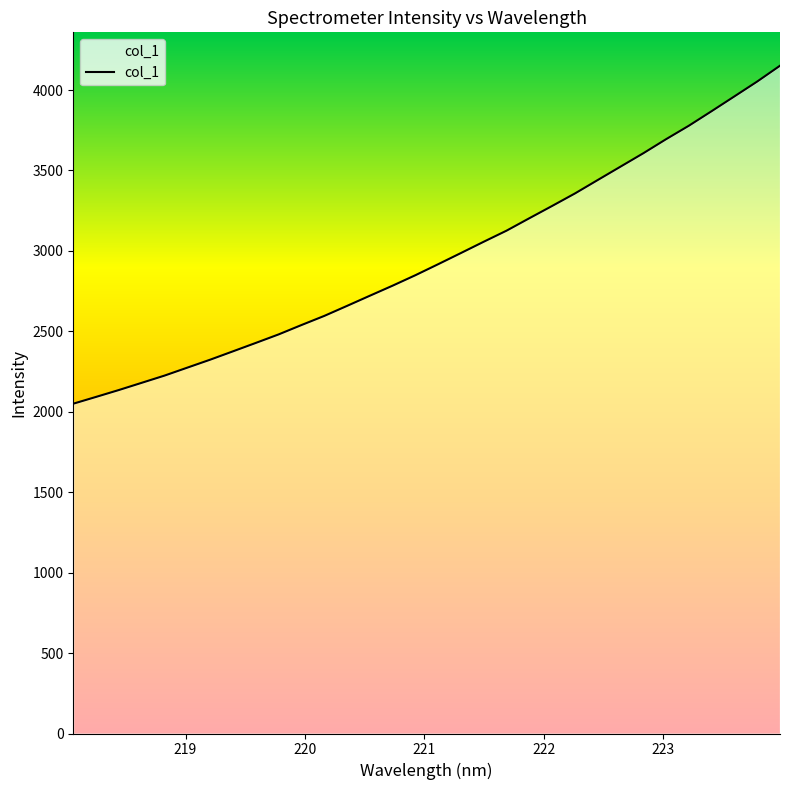

What is the greatest value displayed?

4151.2